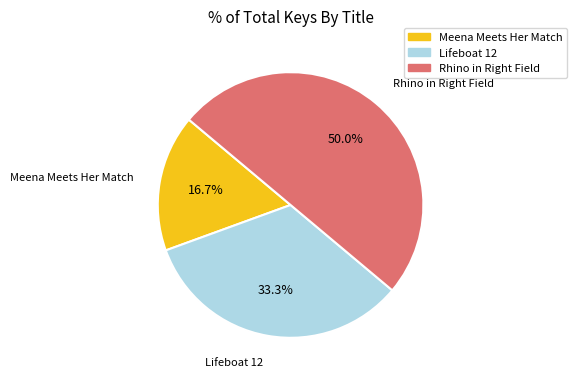

Does Meena Meets Her Match represent more than half of the total?

No